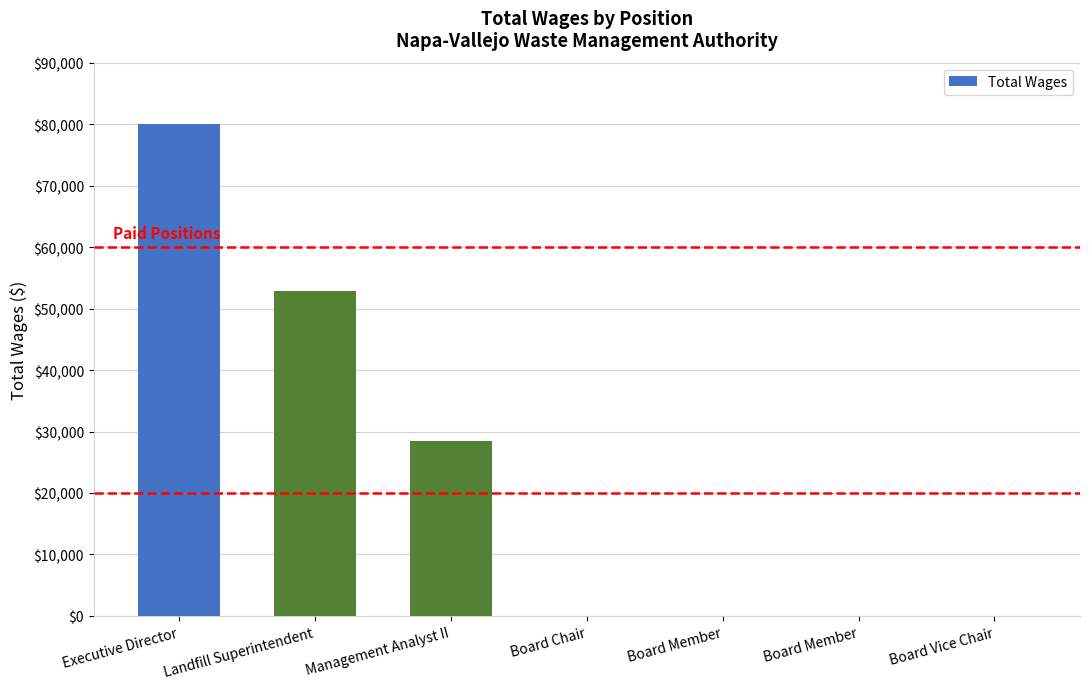

Count the number of values greater than 0.

3